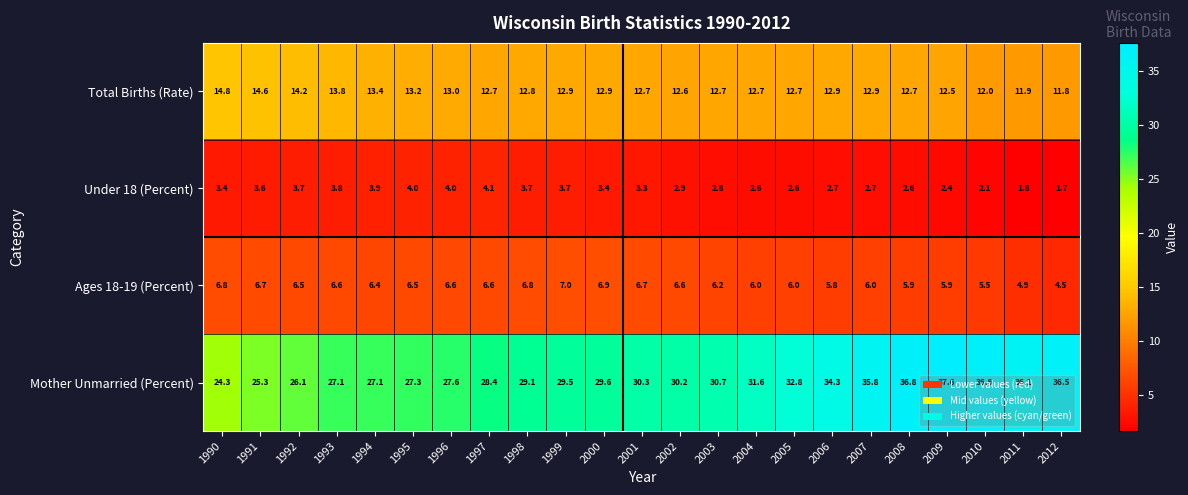

Rank the series at 2011 from lowest to highest value.

Under 18 (Percent), Ages 18-19 (Percent), Total Births (Rate), Mother Unmarried (Percent)